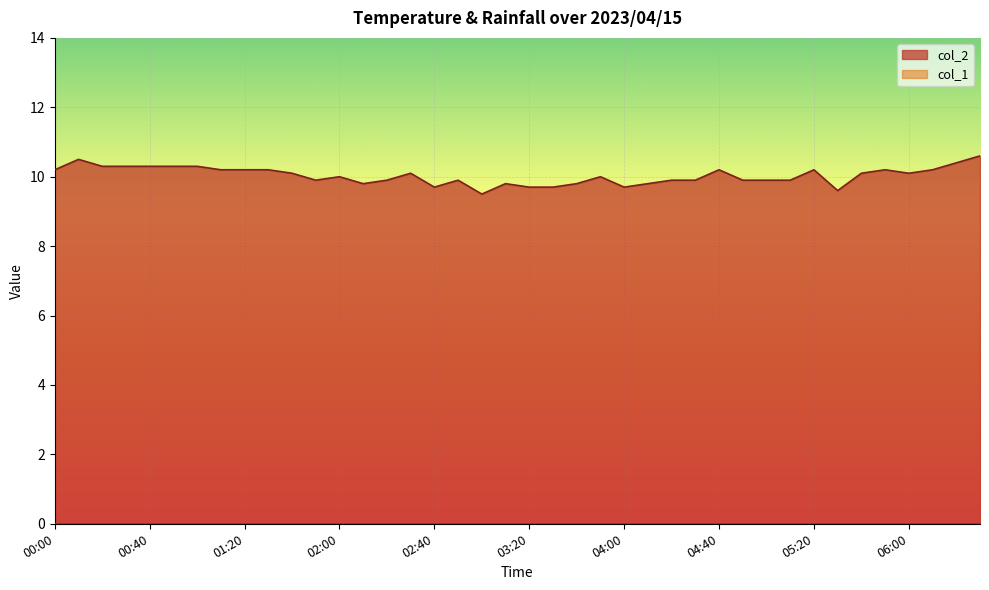

What is the difference between the maximum and minimum values?

1.1